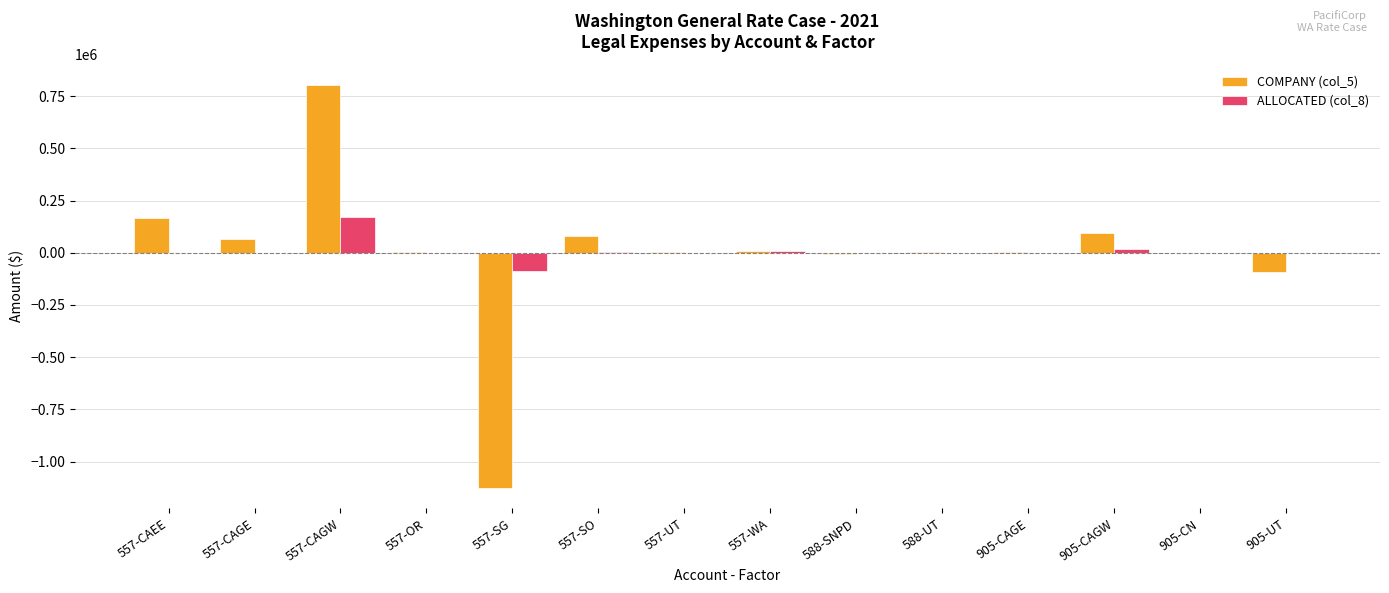

What is the approximate value of ALLOCATED (col_8) at 557-CAGW?

173786.6